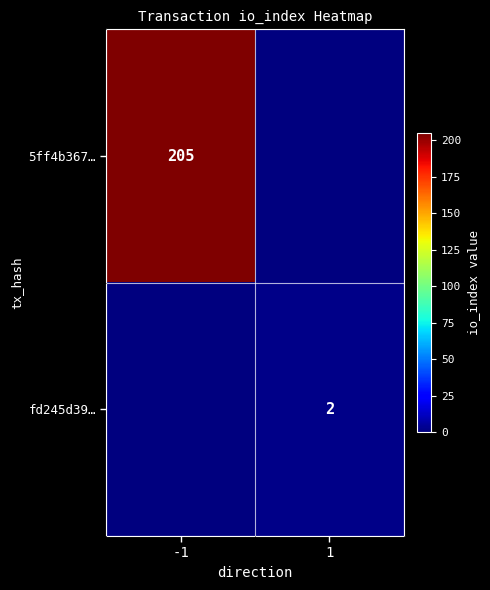

The 5ff4b367… series shows 131 at -1. True or false?

False